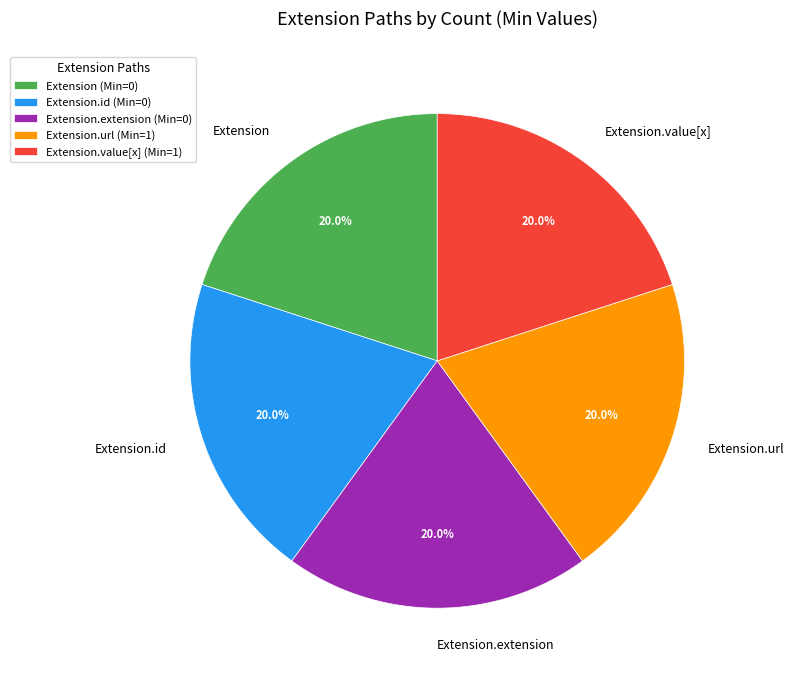

To the nearest percent, what is the difference between the largest and smallest slice percentages?

0%